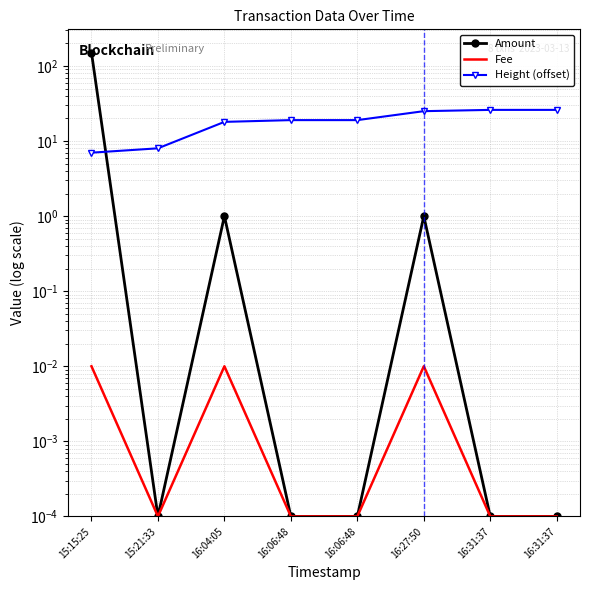

Rank the series by their maximum value, from lowest to highest.

Fee, Height (offset), Amount